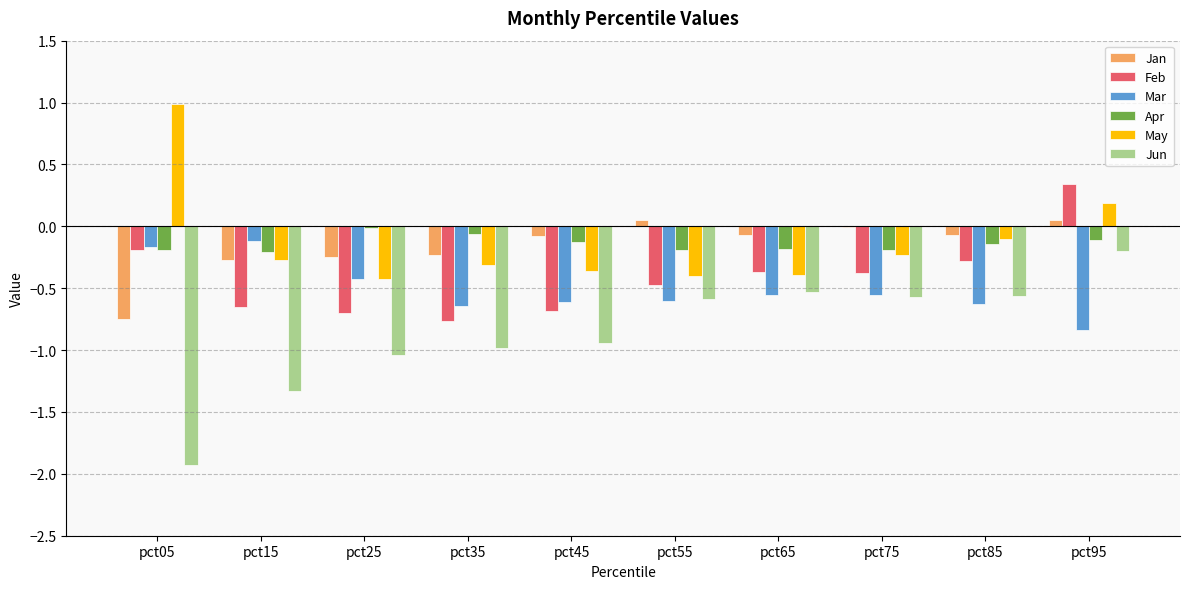

Between pct05 and pct15, which series saw the biggest shift?

May